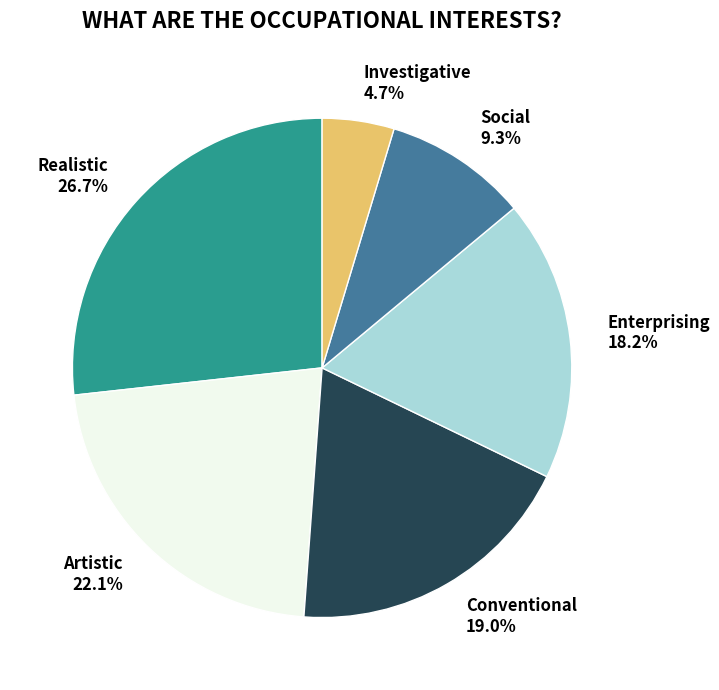

Rank the categories by value from highest to lowest.

Realistic, Artistic, Conventional, Enterprising, Social, Investigative